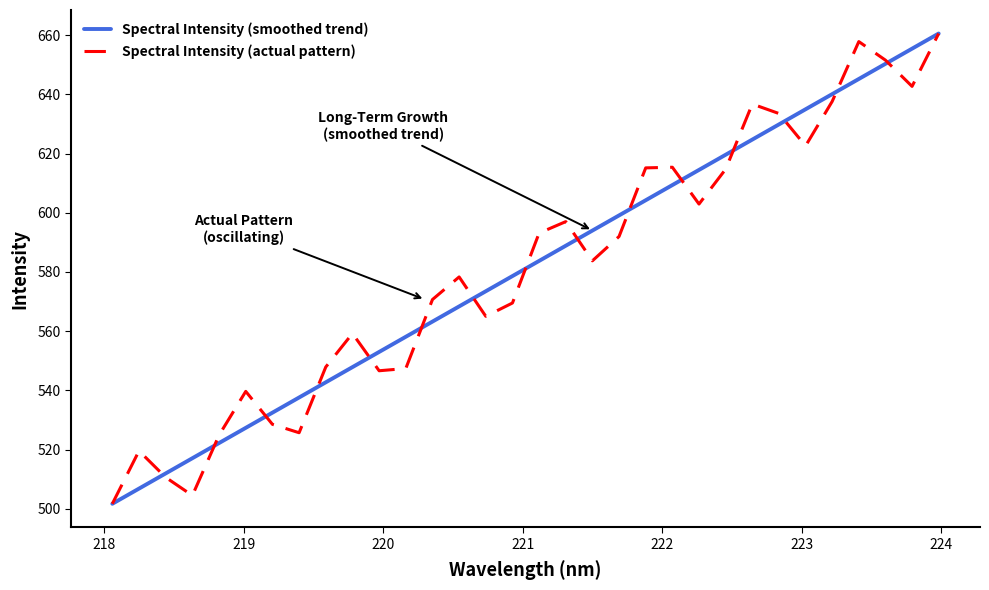

What is the minimum value shown in the chart?

501.7